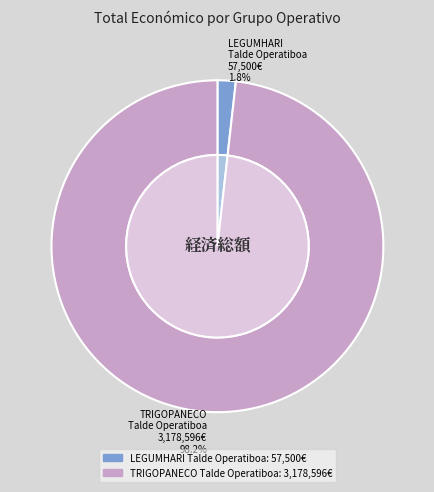

Which category has the biggest portion of the pie?

TRIGOPANECO Talde Operatiboa